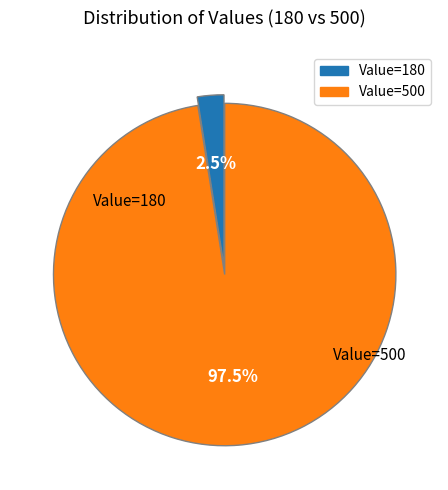

Which category has the biggest portion of the pie?

500